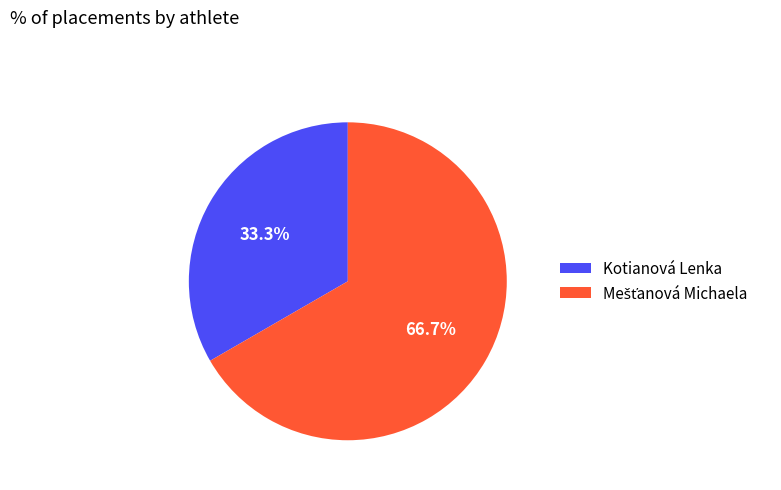

What is the smallest slice in the pie chart?

Kotianová Lenka